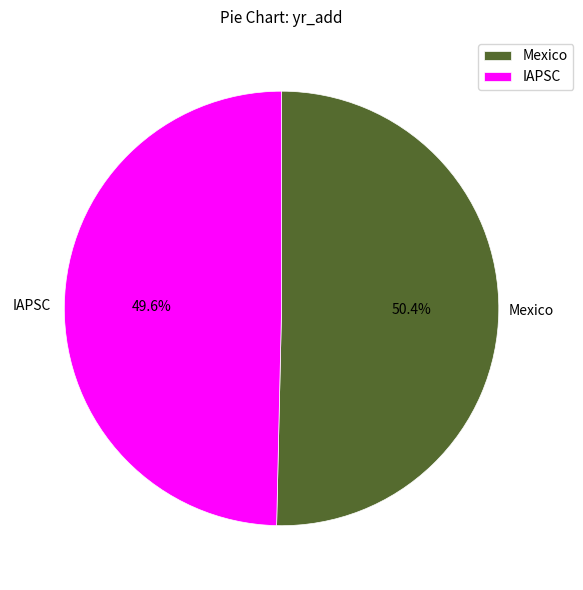

The Mexico slice represents 45% of the pie. True or false?

False